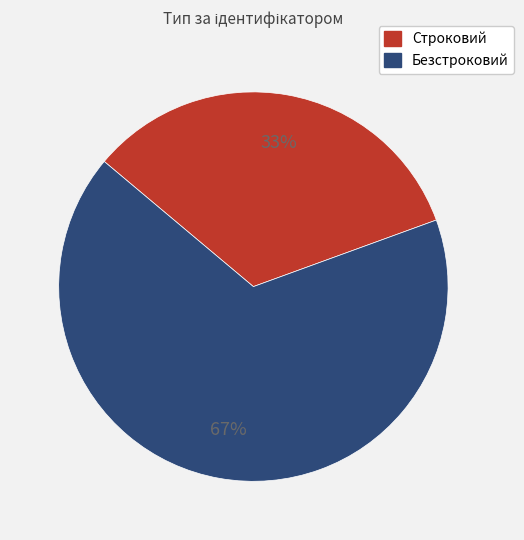

Approximately how many times larger is the value at Безстроковий compared to Строковий?

2.0